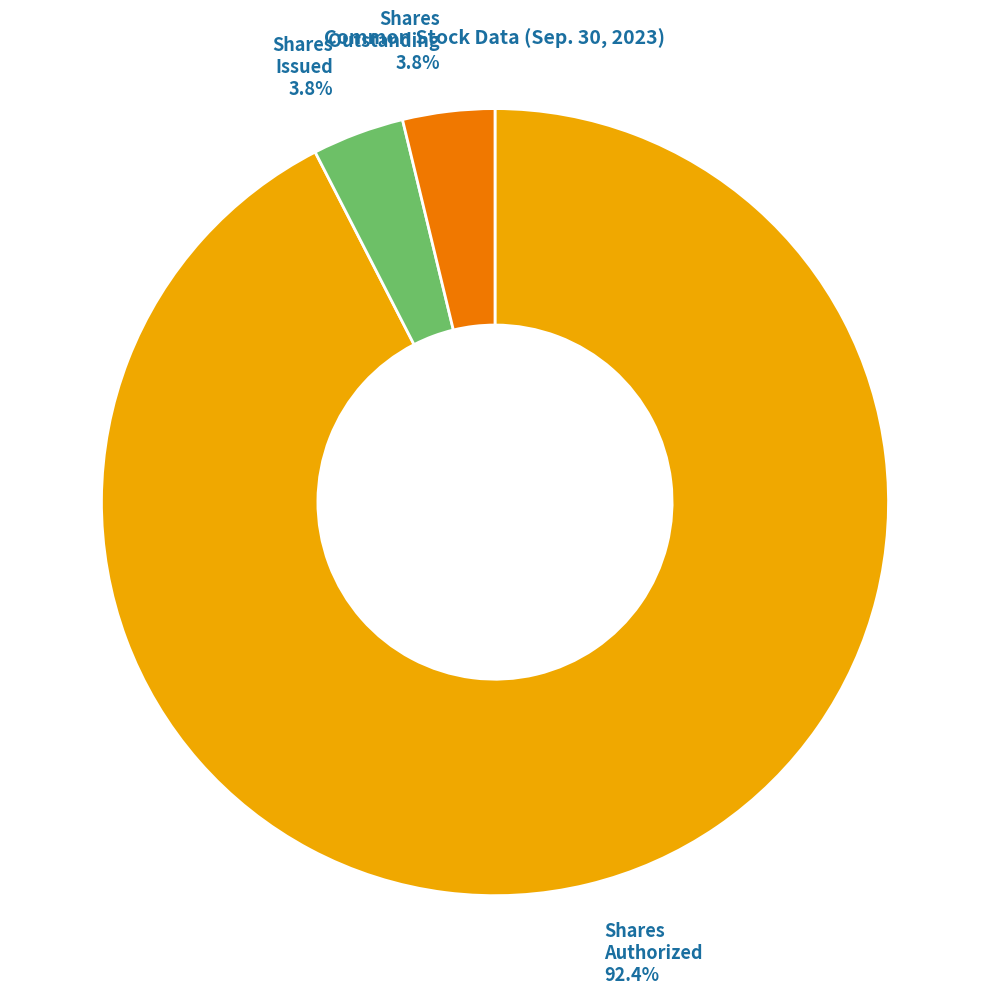

Is there any slice that represents more than half of the pie?

Yes